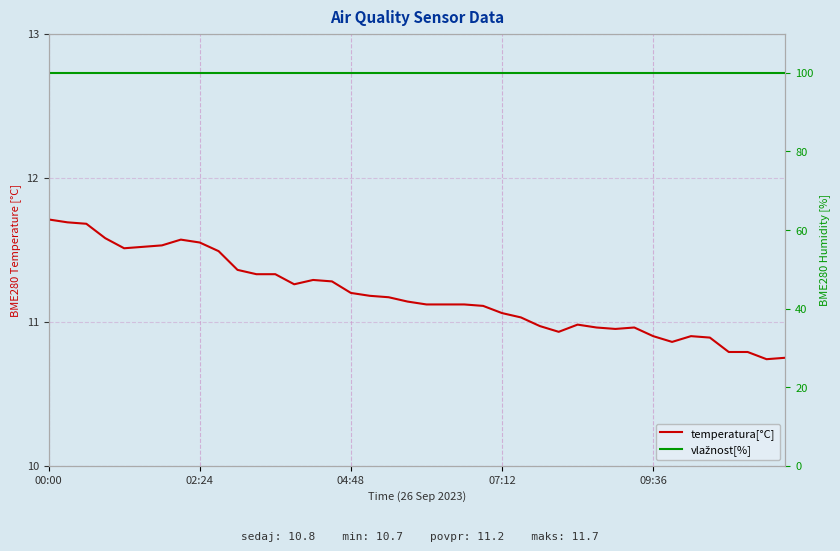

Which series changed the most between 04:48 and 5?

temperatura[°C]